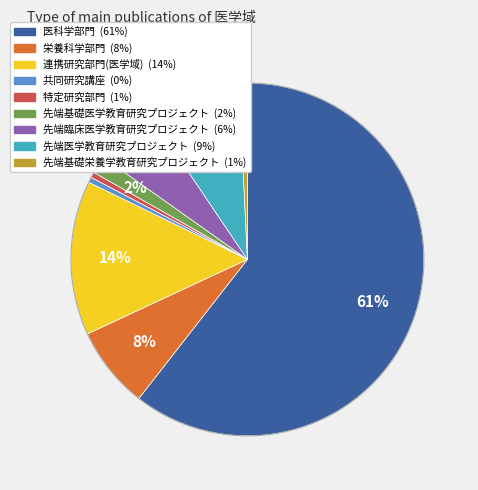

Which category has the biggest portion of the pie?

医科学部門